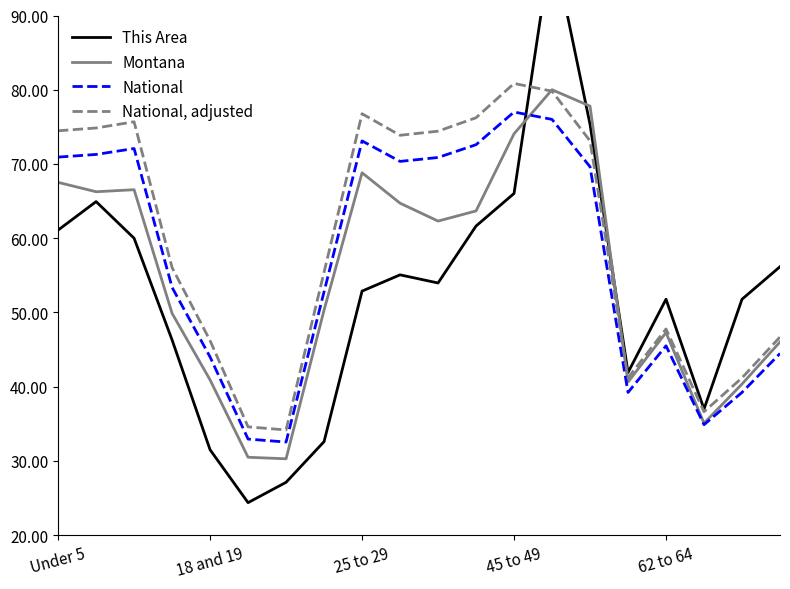

At which label does Montana first exceed 62?

Under 5